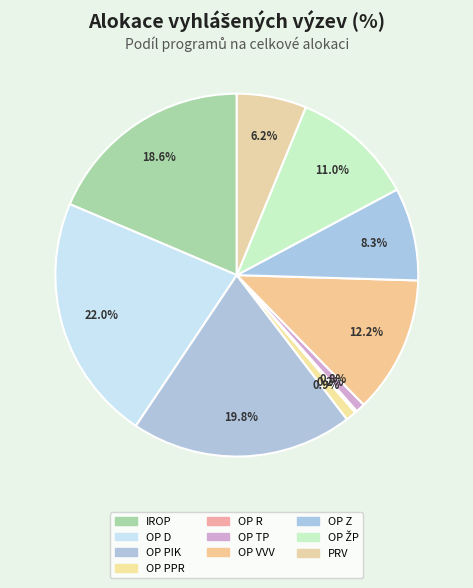

Does OP R account for over 50% of the chart?

No